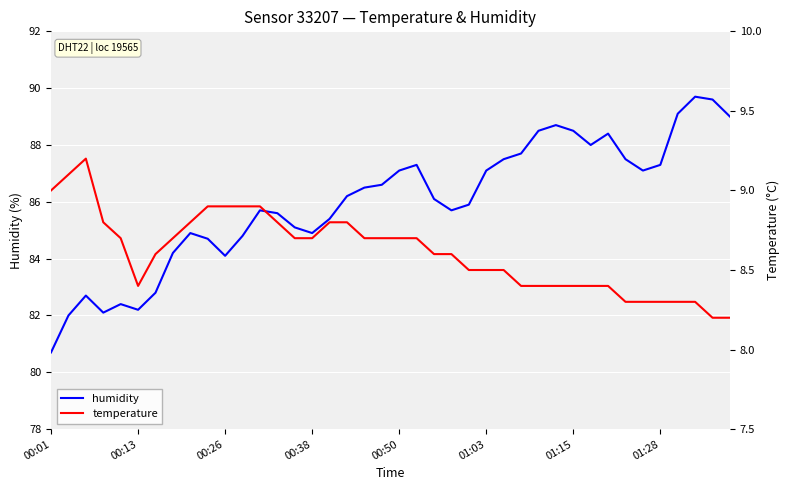

What is the difference between the temperature values at 33 and 27?

0.1